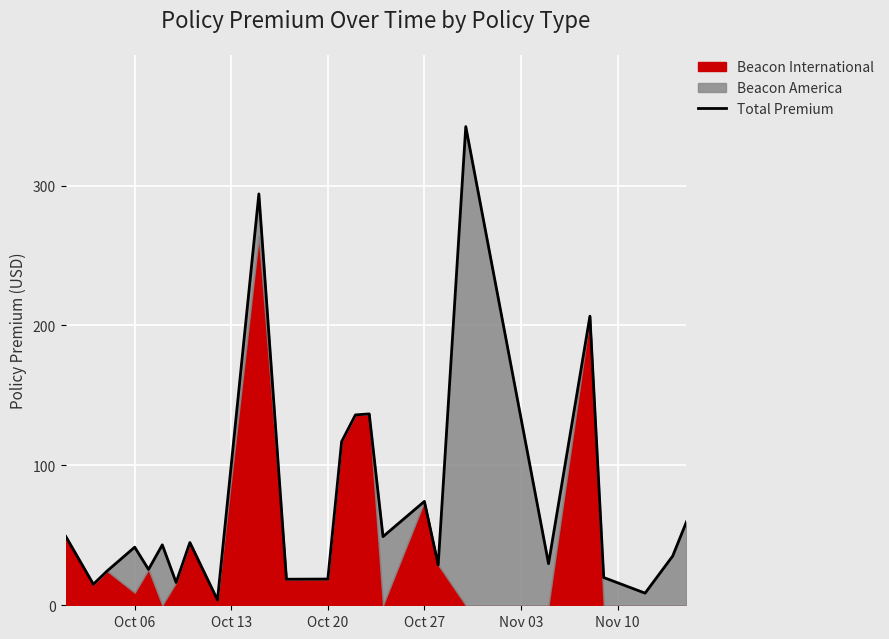

Reading left to right, extract all data points from this chart.

49.2	15.1	24.5	41.5	25.6	43.2	16.3	44.9	3.8	294.0	18.6	18.8	117.0	136.1	136.8	49.1	74.3	28.9	342.2	29.8	206.6	19.8	8.7	35.2	59.7